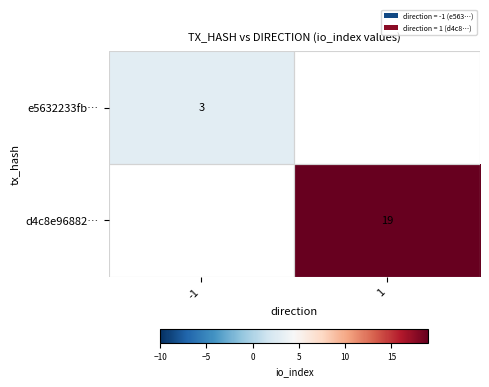

How many series are shown in this chart?

2